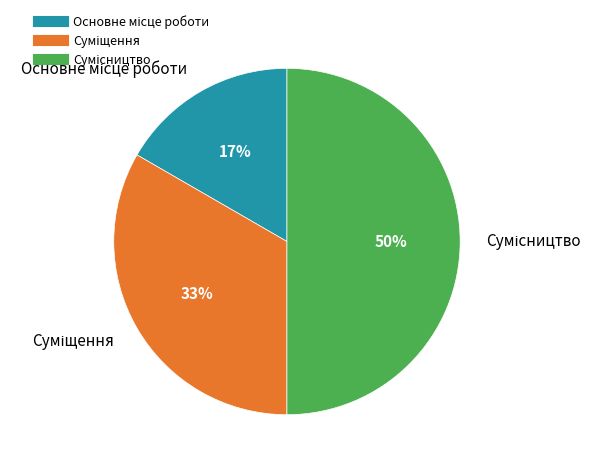

To the nearest percent, what is the difference between the largest and smallest slice percentages?

33%